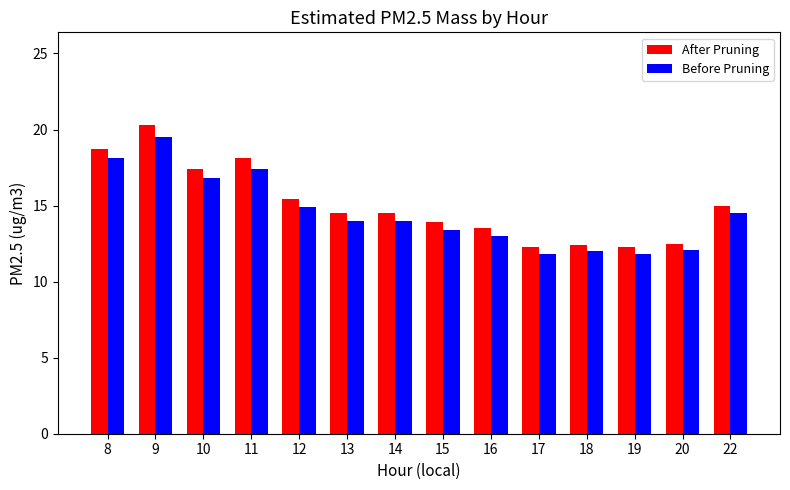

What is the total value across all series at 22?

29.5